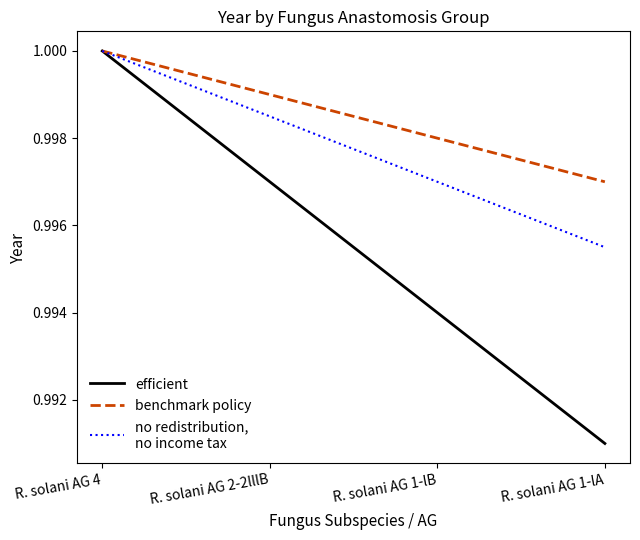

What position from the left is R. solani AG 2-2lllB?

2